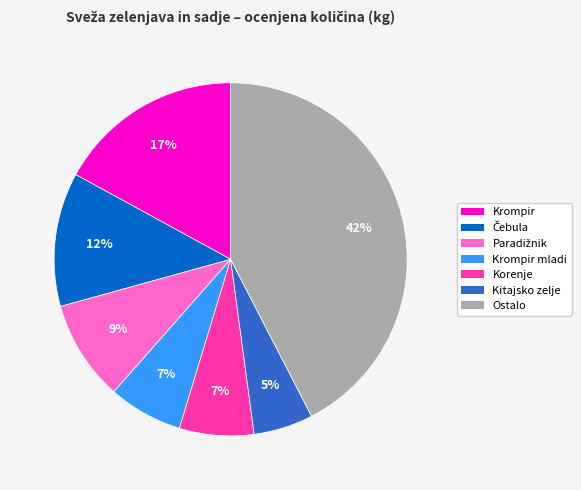

Does any single category account for the majority?

No